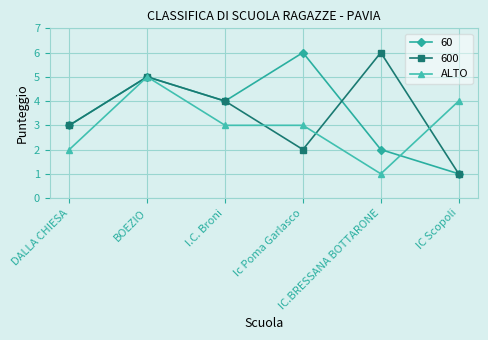

What is the label of the 1st point from the left?

DALLA CHIESA